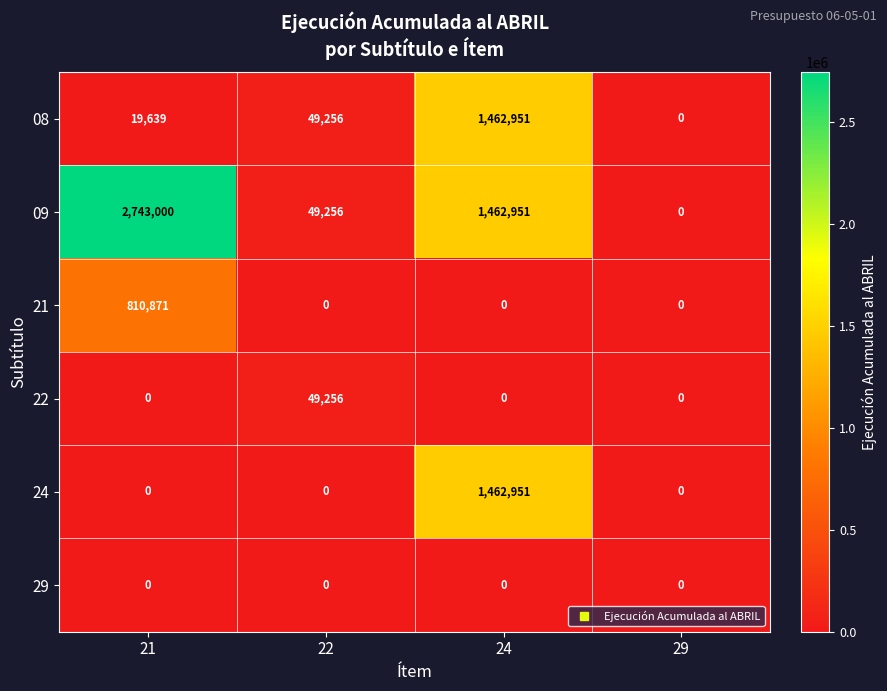

What is the difference between the maximum and minimum values in the 08 series?

1462951